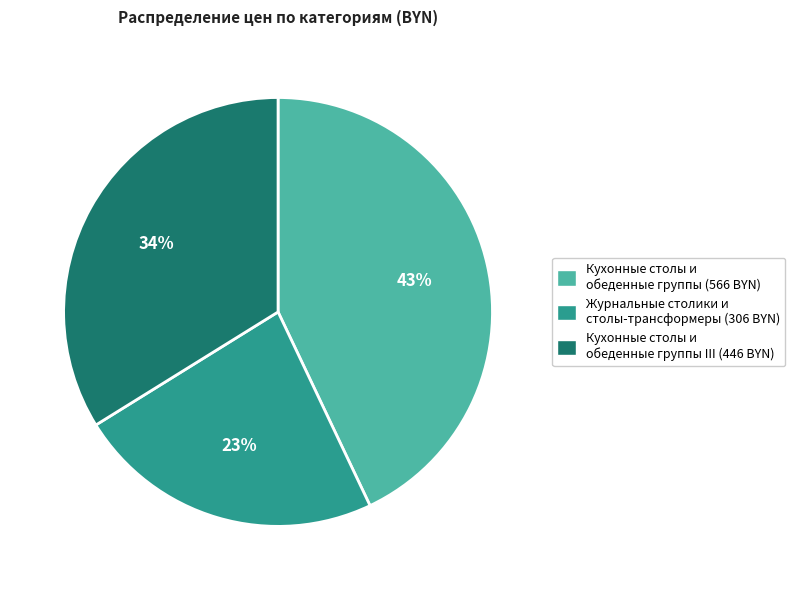

Is there any slice that represents more than half of the pie?

No